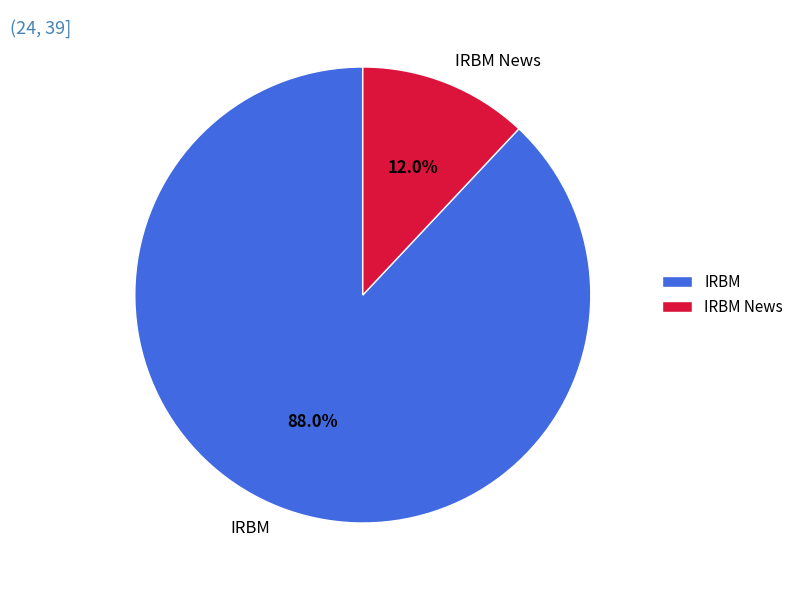

To the nearest percent, what is the difference between the largest and smallest slice percentages?

76%